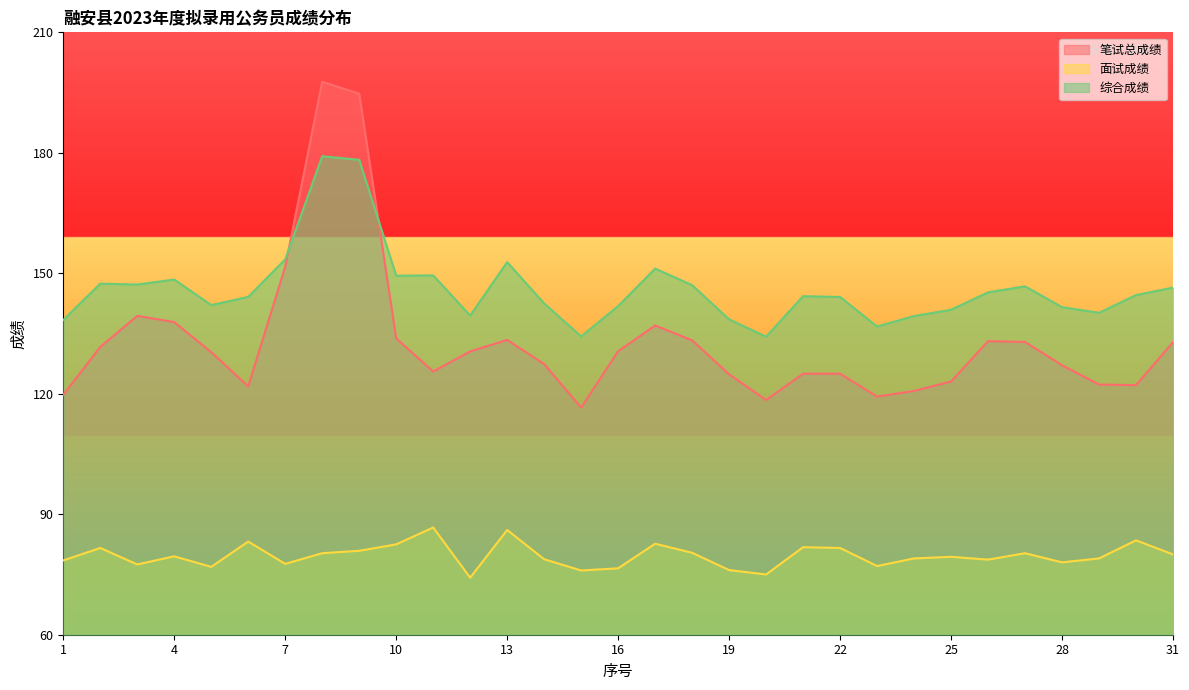

Rank the categories by 综合成绩 value from lowest to highest.

20, 15, 23, 1, 19, 24, 12, 29, 25, 28, 16, 5, 14, 22, 6, 21, 30, 26, 31, 27, 18, 3, 2, 4, 10, 11, 17, 13, 7, 9, 8